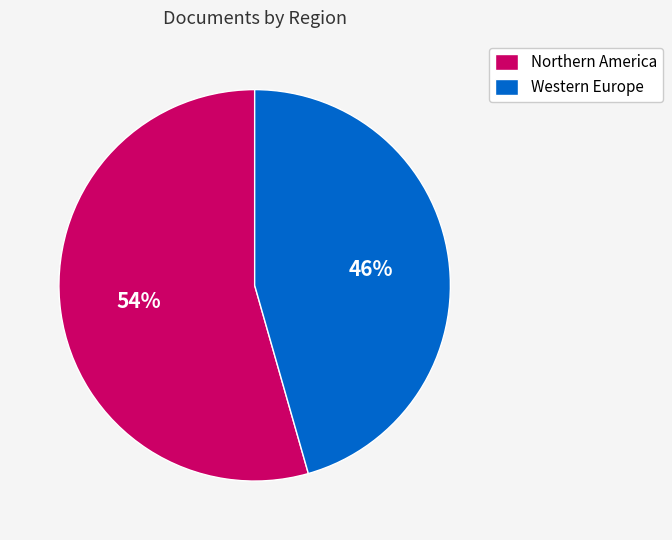

What is the majority slice?

Northern America